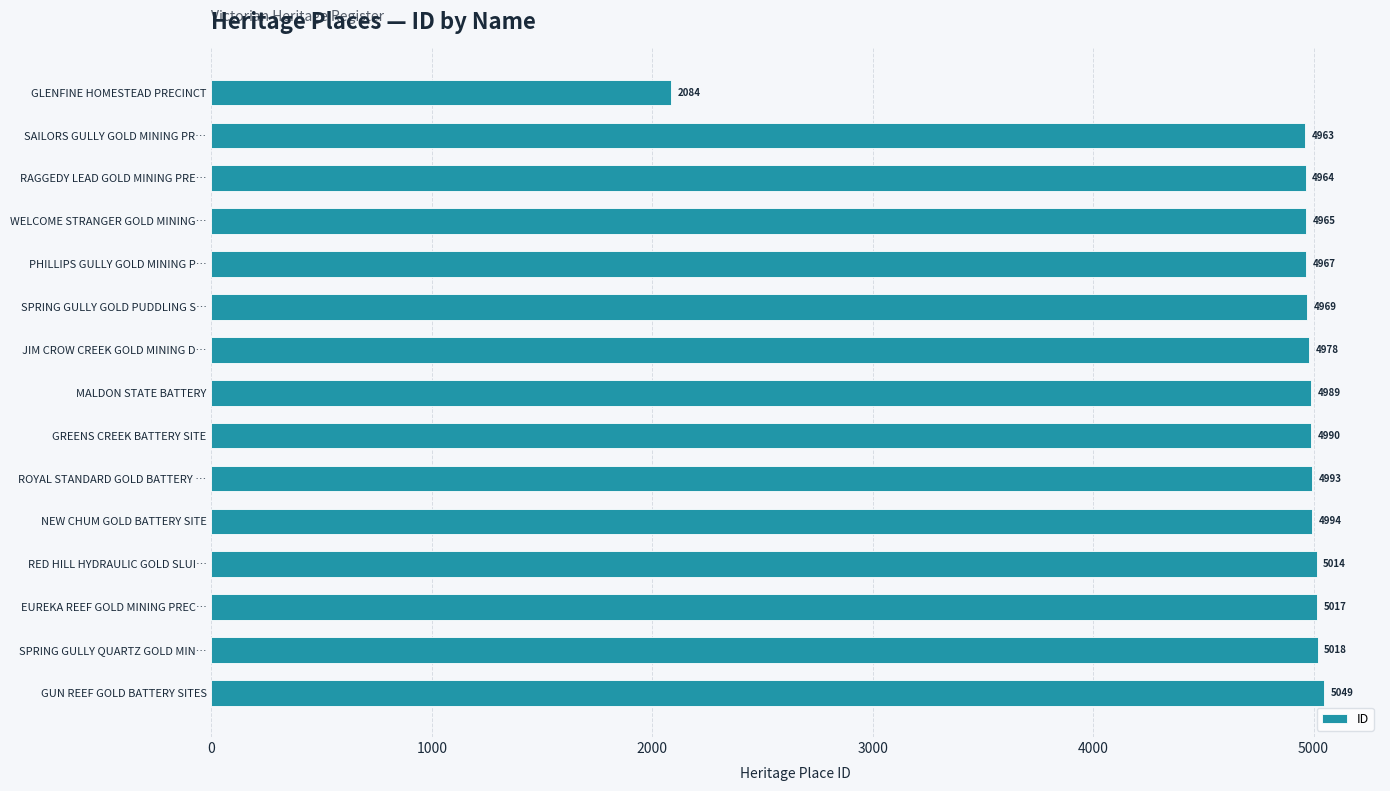

True or false: the data shows 1684 at ROYAL STANDARD GOLD BATTERY ….

False